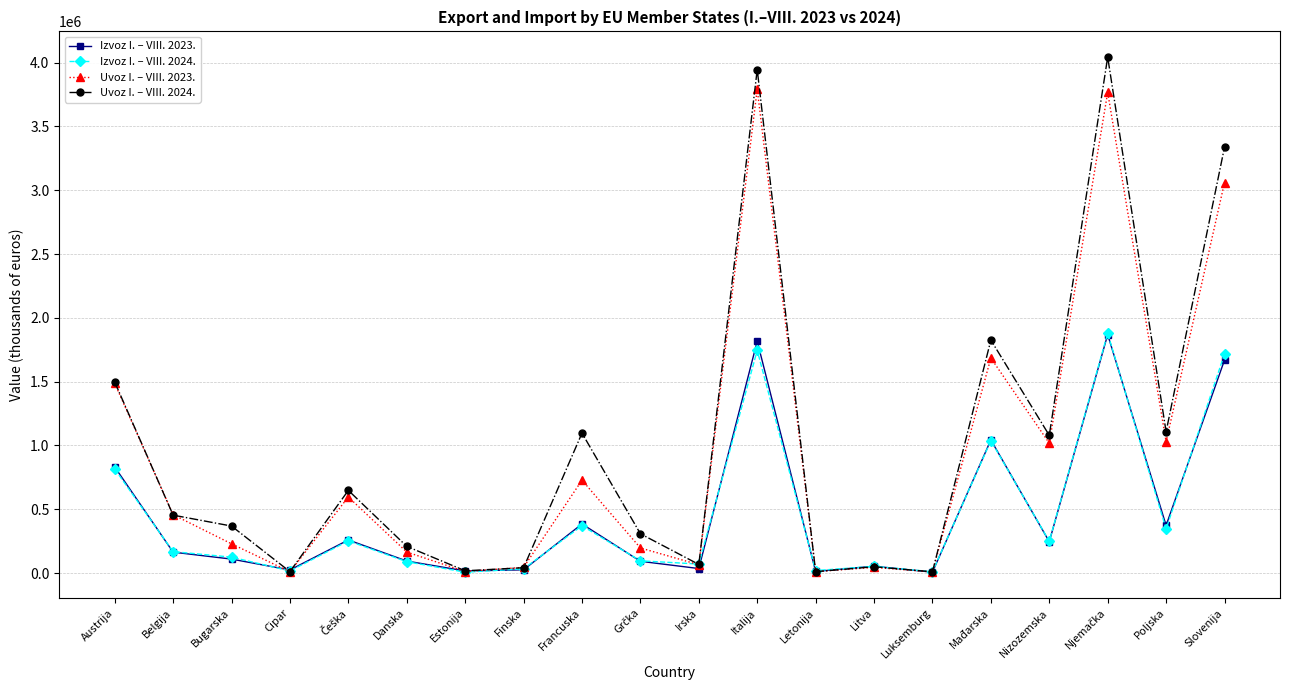

The value of Izvoz I. – VIII. 2023. at Austrija is 1130558. True or false?

False